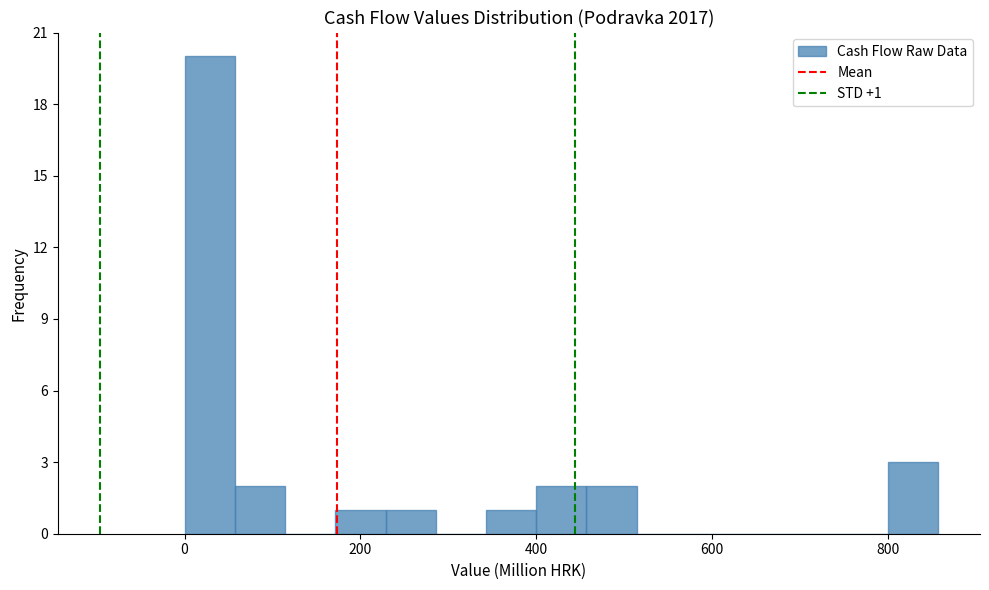

Read against the x-axis, roughly where is the centre of the tallest bar?

20